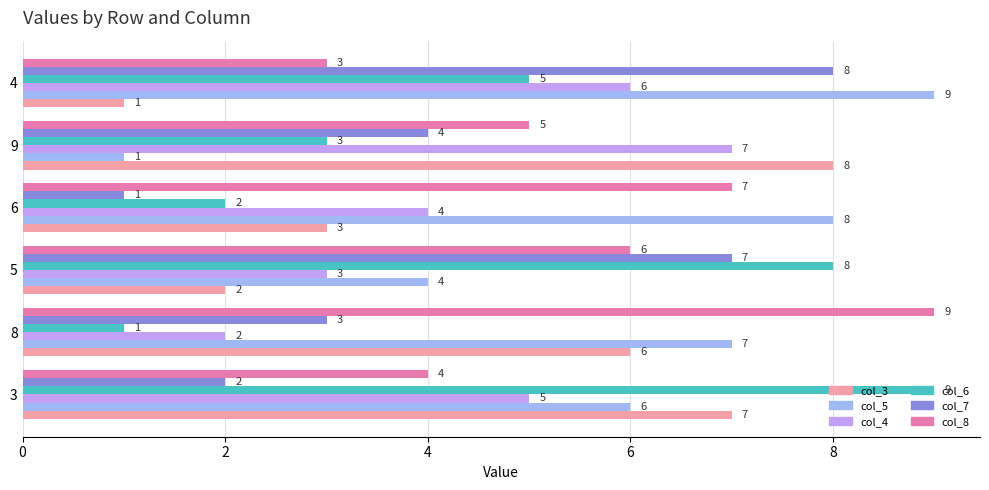

At which label is col_8 closest to 6?

5